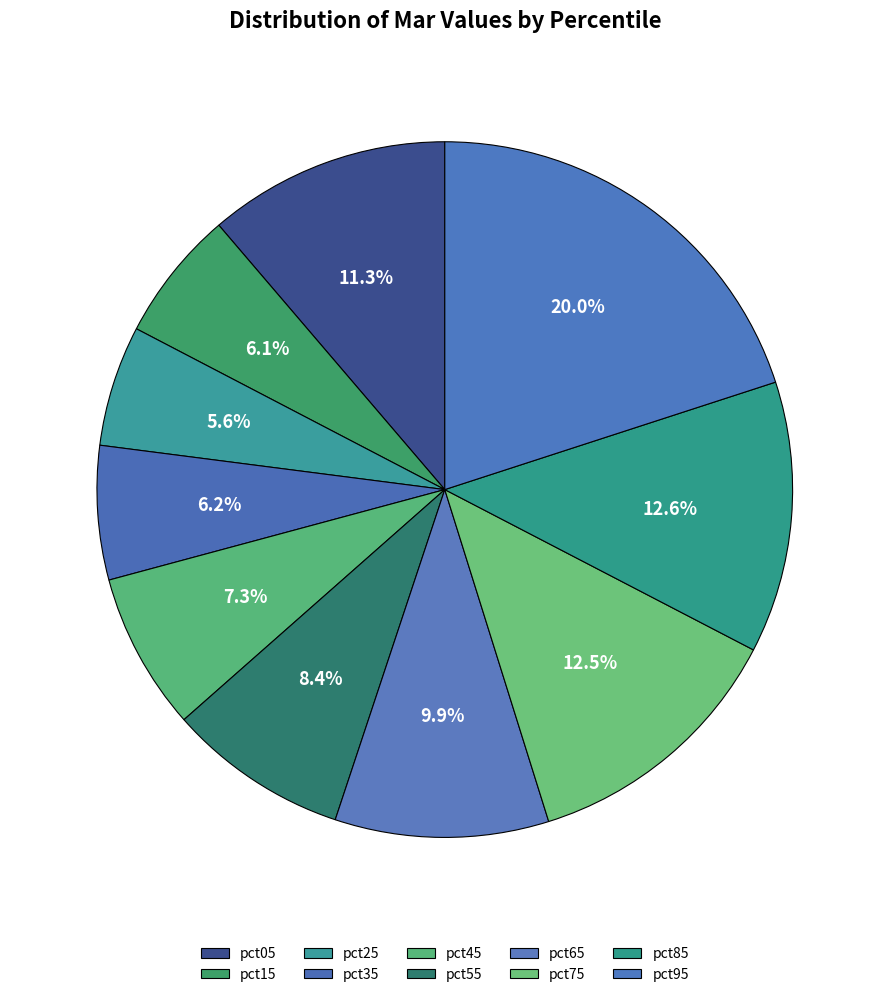

How many slices are in this pie chart?

10